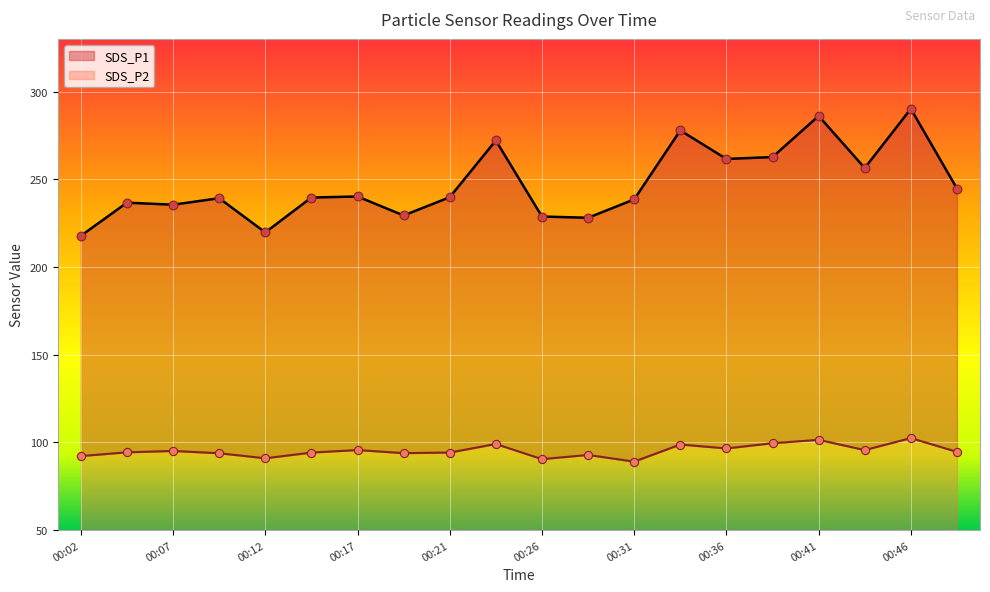

Which series has the largest total across all categories?

SDS_P1